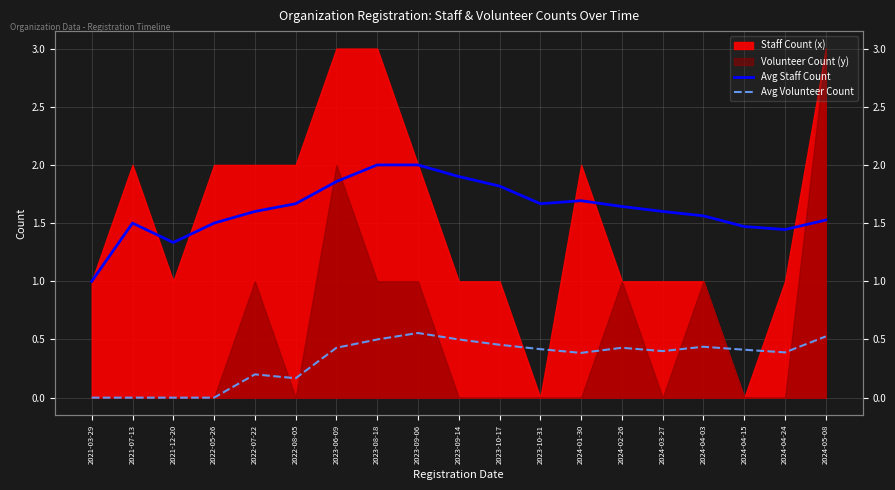

What is the total value across all series at 2024-05-08?

2.1